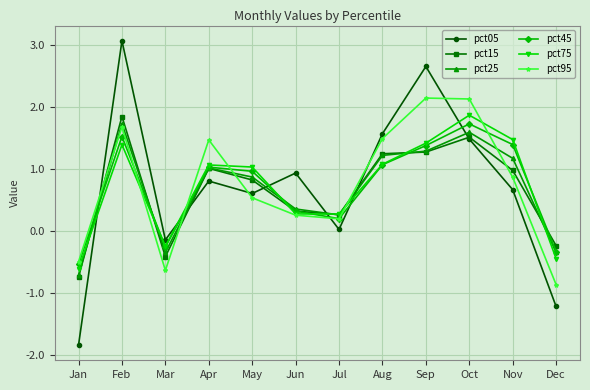

The pct45 series shows 1.4 at Sep. True or false?

True